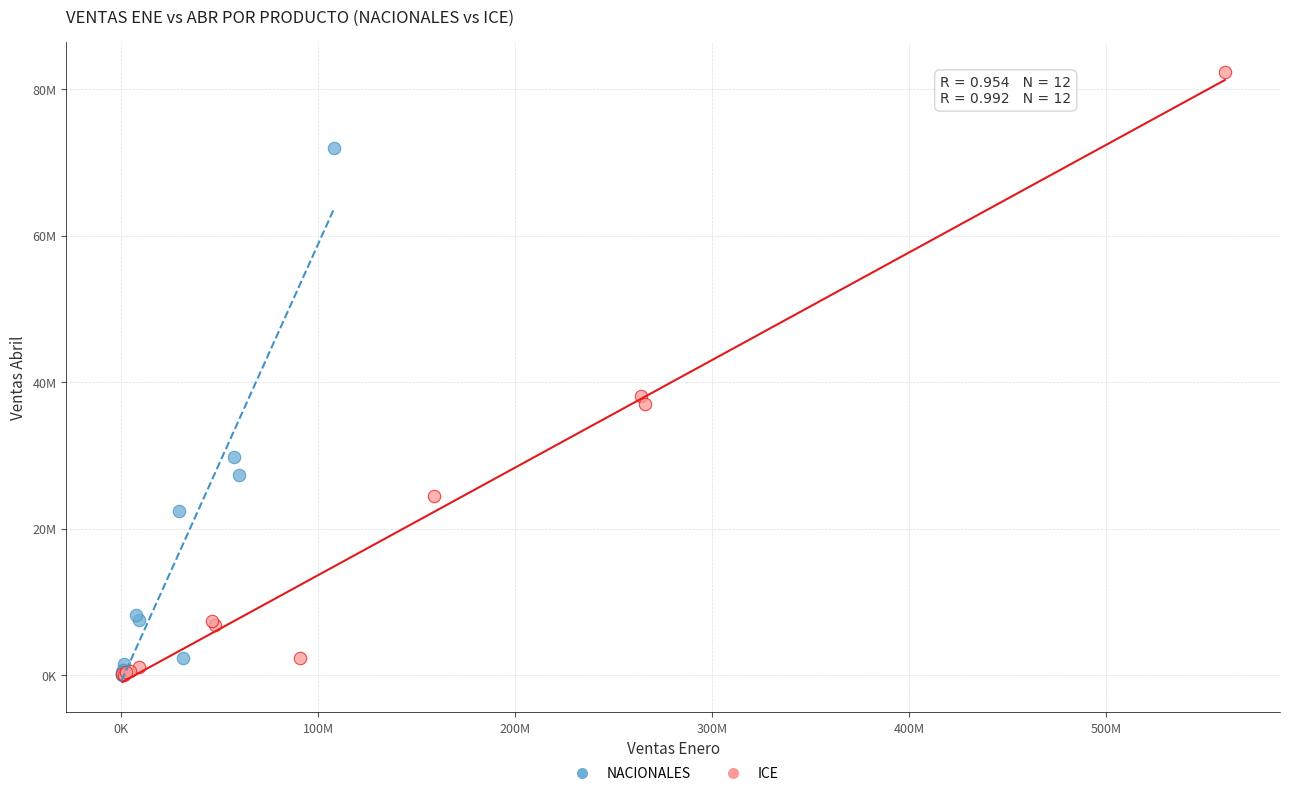

Which series contains the highest Y value?

ICE